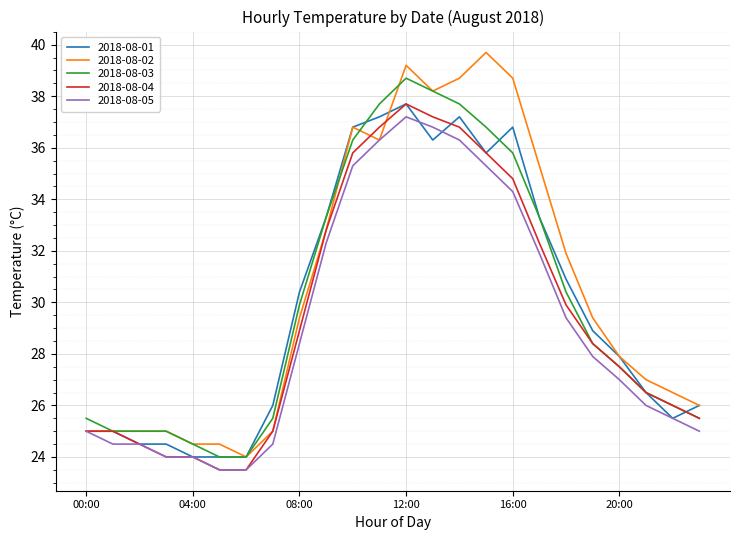

What is the highest value of the 2018-08-02 series?

39.7